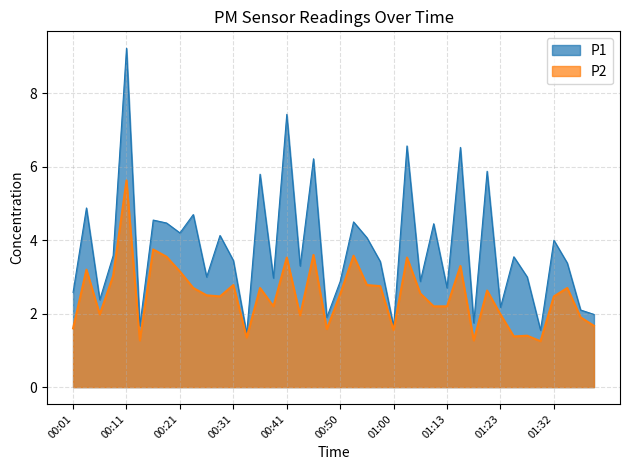

The value of P2 at 00:06 is 1.0. True or false?

False